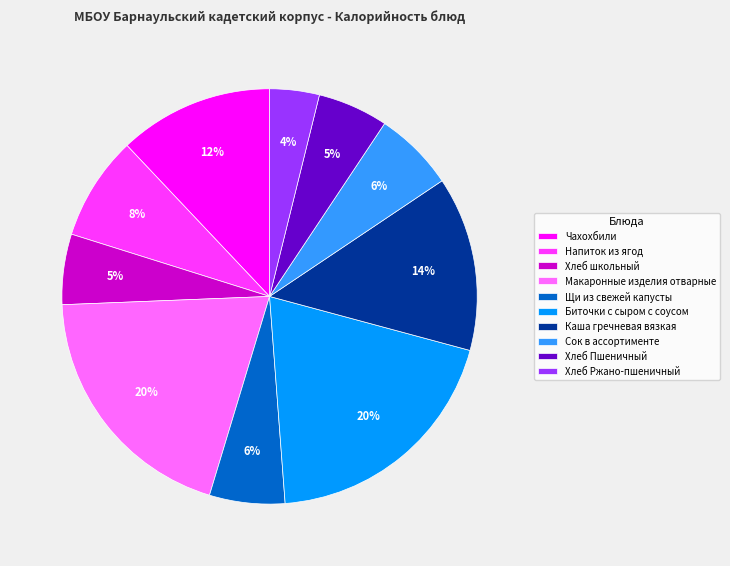

Do Макаронные изделия отварные and Каша гречневая вязкая together represent more than half of the pie?

No